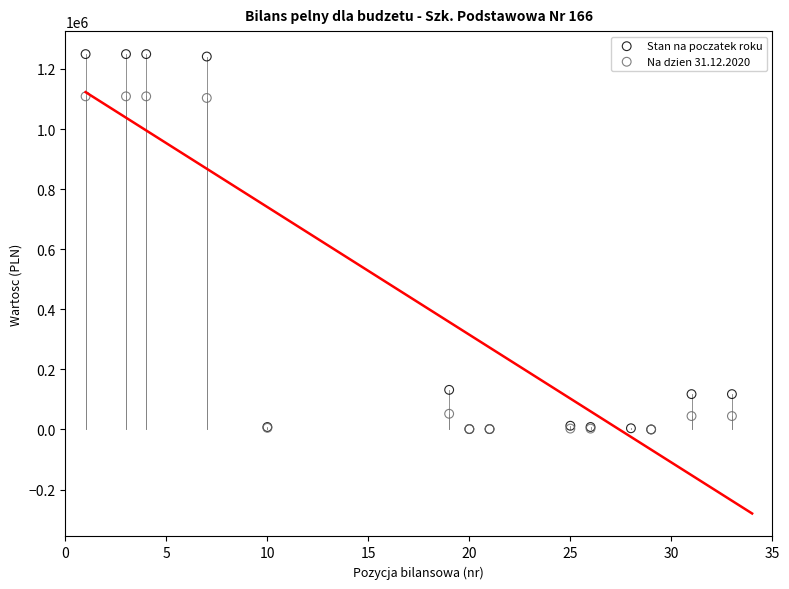

What are all the series names shown in the legend?

Stan na poczatek roku, Na dzien 31.12.2020